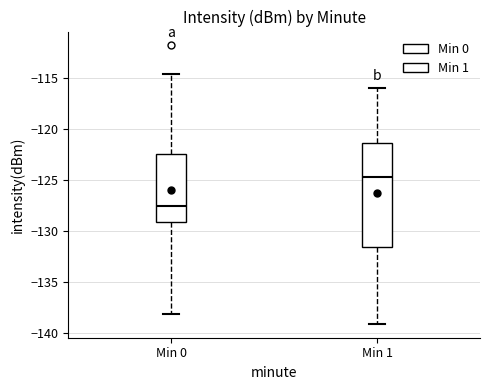

Where does the median line of the box for Min 0 sit on the y-axis? The values are not printed on the chart, so give them approximately, as read against the axis.

-127.5